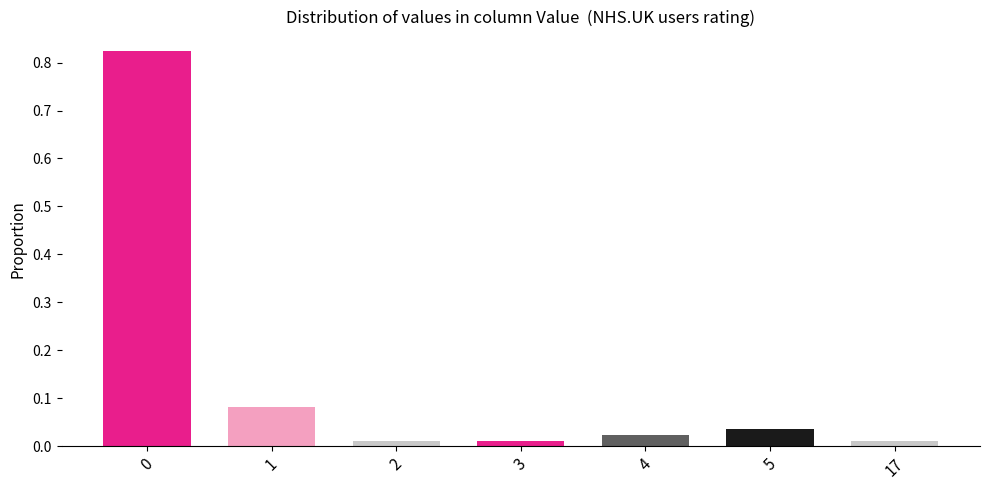

Is it true that the value at 0 is 0.2?

False